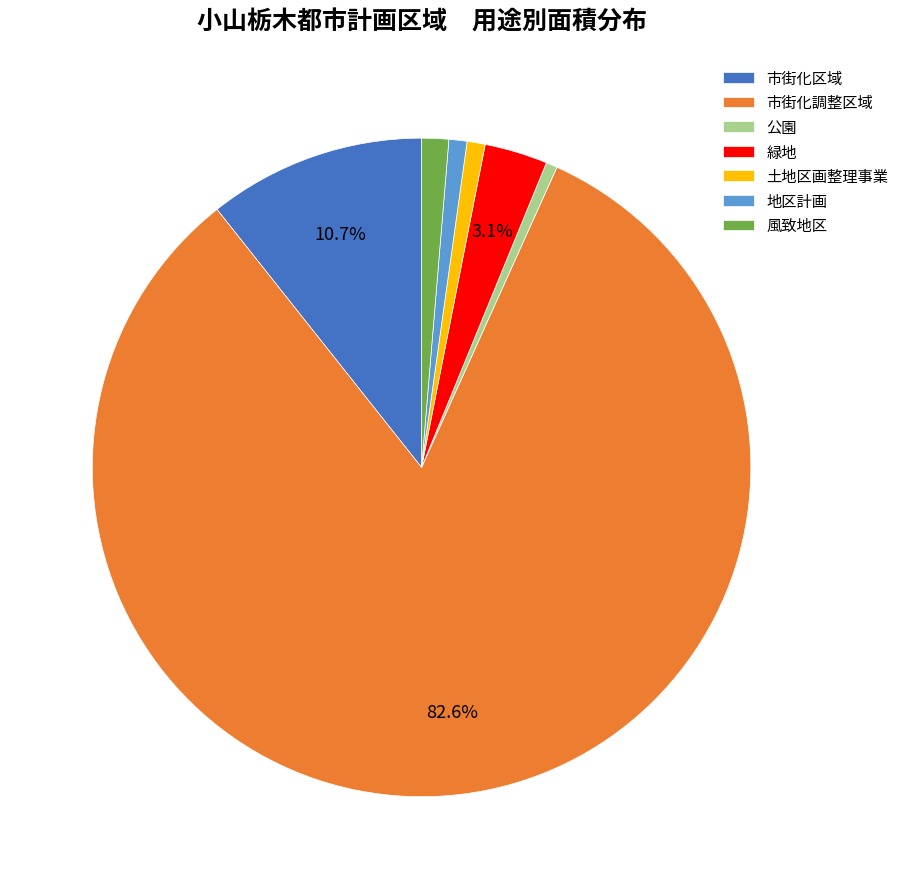

To the nearest percent, what is the combined percentage of 土地区画整理事業 and 緑地?

4%